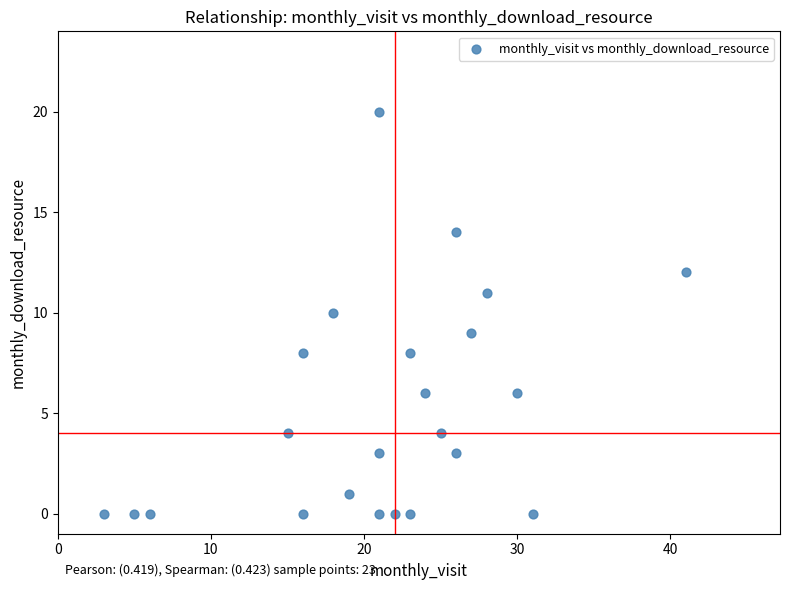

What is the range of X values (max minus min)?

38